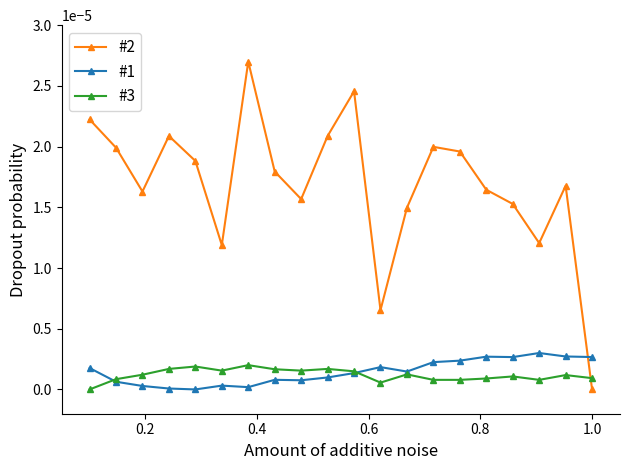

Which series has the largest total across all categories?

#2